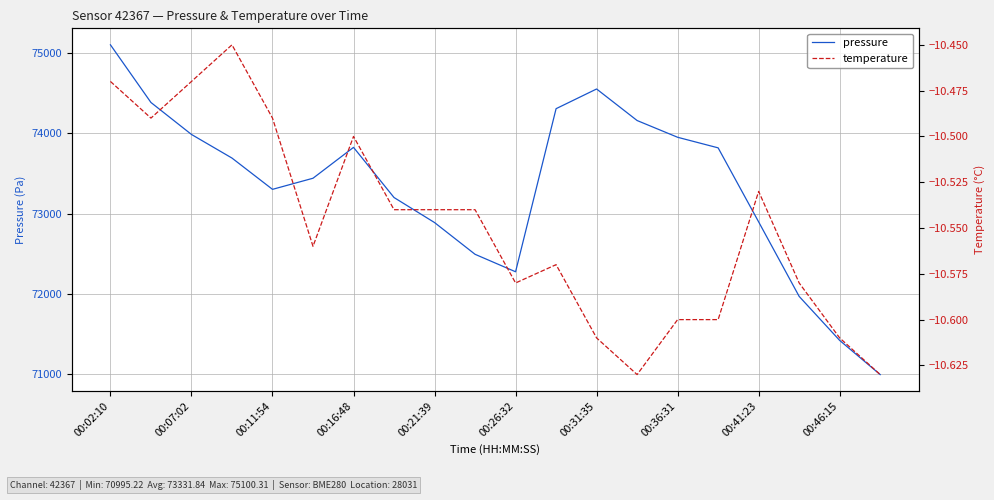

At 00:41:23, list the series in order from largest to smallest.

pressure, temperature